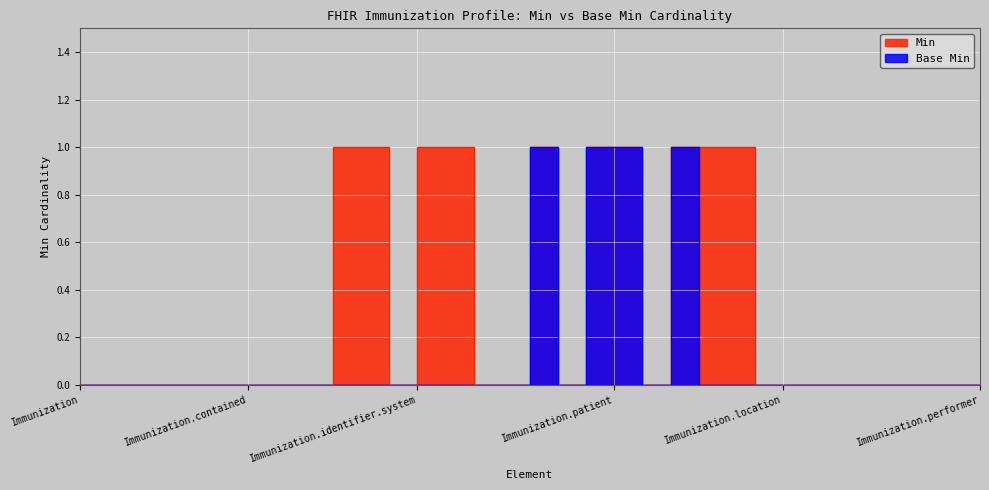

Reading left to right, list all the values displayed in this chart.

Min: Immunization=0	Immunization.id=0	Immunization.meta=0	Immunization.implicitRules=0	Immunization.language=0	Immunization.text=0	Immunization.contained=0	Immunization.extension=0	Immunization.modifierExtension=0	Immunization.identifier=1	Immunization.identifier.use=1	Immunization.identifier.type=0	Immunization.identifier.system=1	Immunization.identifier.value=1	Immunization.identifier.period=0	Immunization.identifier.assigner=0	Immunization.status=1	Immunization.statusReason=0	Immunization.vaccineCode=1	Immunization.patient=1	Immunization.encounter=0	Immunization.occurrence[x]=1	Immunization.recorded=1	Immunization.primarySource=1	Immunization.reportOrigin=0	Immunization.location=0	Immunization.manufacturer=0	Immunization.lotNumber=0	Immunization.expirationDate=0	Immunization.site=0	Immunization.route=0	Immunization.doseQuantity=0	Immunization.performer=0
Base Min: Immunization=0	Immunization.id=0	Immunization.meta=0	Immunization.implicitRules=0	Immunization.language=0	Immunization.text=0	Immunization.contained=0	Immunization.extension=0	Immunization.modifierExtension=0	Immunization.identifier=0	Immunization.identifier.use=0	Immunization.identifier.type=0	Immunization.identifier.system=0	Immunization.identifier.value=0	Immunization.identifier.period=0	Immunization.identifier.assigner=0	Immunization.status=1	Immunization.statusReason=0	Immunization.vaccineCode=1	Immunization.patient=1	Immunization.encounter=0	Immunization.occurrence[x]=1	Immunization.recorded=0	Immunization.primarySource=0	Immunization.reportOrigin=0	Immunization.location=0	Immunization.manufacturer=0	Immunization.lotNumber=0	Immunization.expirationDate=0	Immunization.site=0	Immunization.route=0	Immunization.doseQuantity=0	Immunization.performer=0